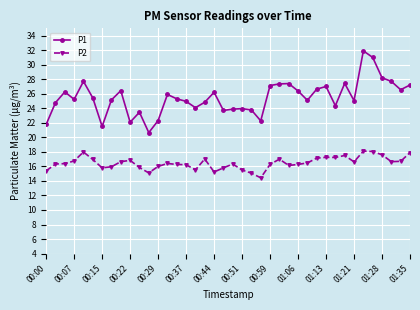

True or false: P2 has more than 0 interior local peaks.

True